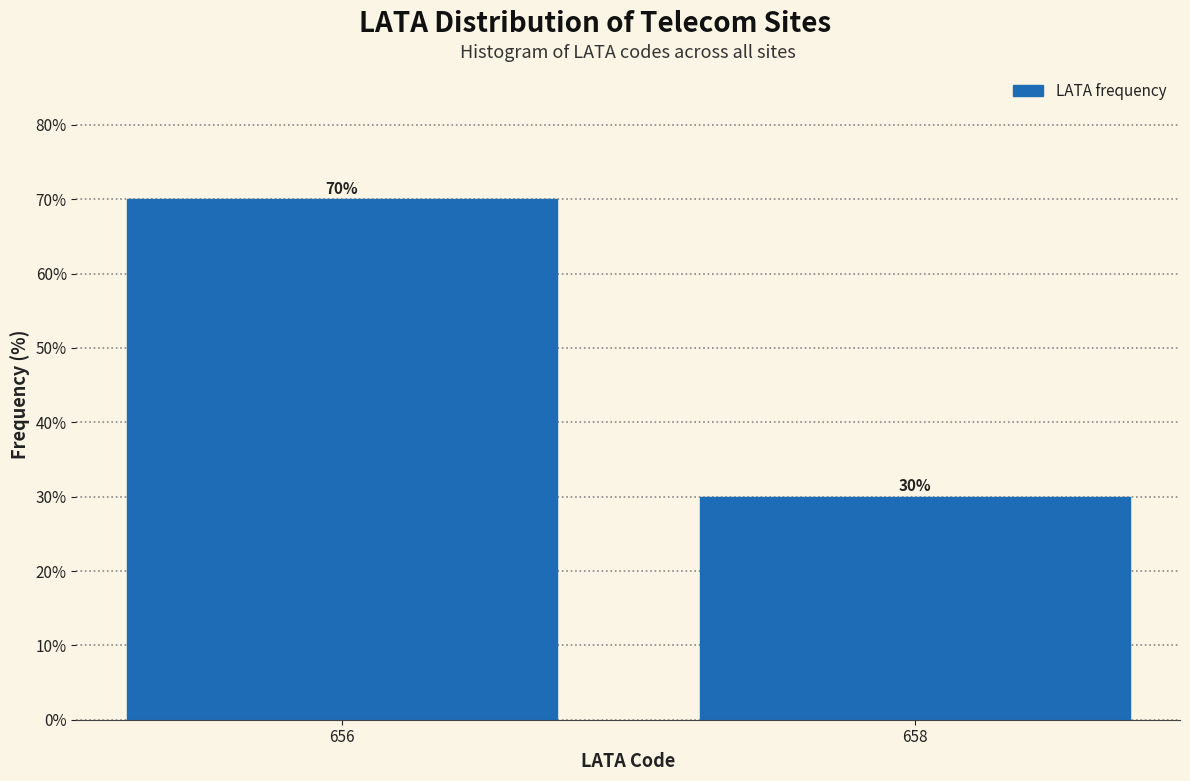

Reading right to left, transcribe all the data shown in this chart.

658=30	656=70